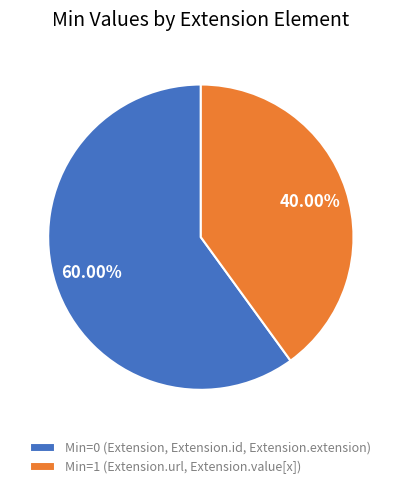

Between Min=1 (Extension.url, Extension.value[x]) and Min=0 (Extension, Extension.id, Extension.extension), which is larger?

Min=0 (Extension, Extension.id, Extension.extension)